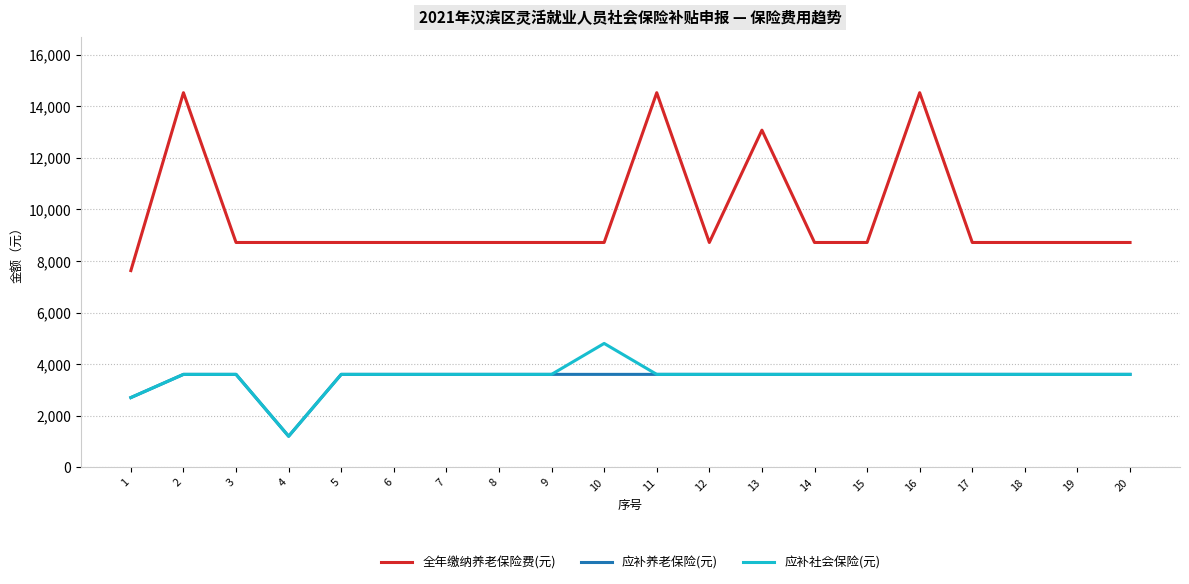

Reading right to left, transcribe all the data shown in this chart.

全年缴纳养老保险费(元): 20=8716.8	19=8716.8	18=8716.8	17=8716.8	16=14527.2	15=8716.8	14=8716.8	13=13074.5	12=8716.8	11=14527.2	10=8716.8	9=8716.8	8=8716.8	7=8716.8	6=8716.8	5=8716.8	4=8716.8	3=8716.8	2=14527.2	1=7626.8
应补养老保险(元): 20=3600.0	19=3600.0	18=3600.0	17=3600.0	16=3600.0	15=3600.0	14=3600.0	13=3600.0	12=3600.0	11=3600.0	10=3600.0	9=3600.0	8=3600.0	7=3600.0	6=3600.0	5=3600.0	4=1200.0	3=3600.0	2=3600.0	1=2700.0
应补社会保险(元): 20=3600.0	19=3600.0	18=3600.0	17=3600.0	16=3600.0	15=3600.0	14=3600.0	13=3600.0	12=3600.0	11=3600.0	10=4800.0	9=3600.0	8=3600.0	7=3600.0	6=3600.0	5=3600.0	4=1200.0	3=3600.0	2=3600.0	1=2700.0